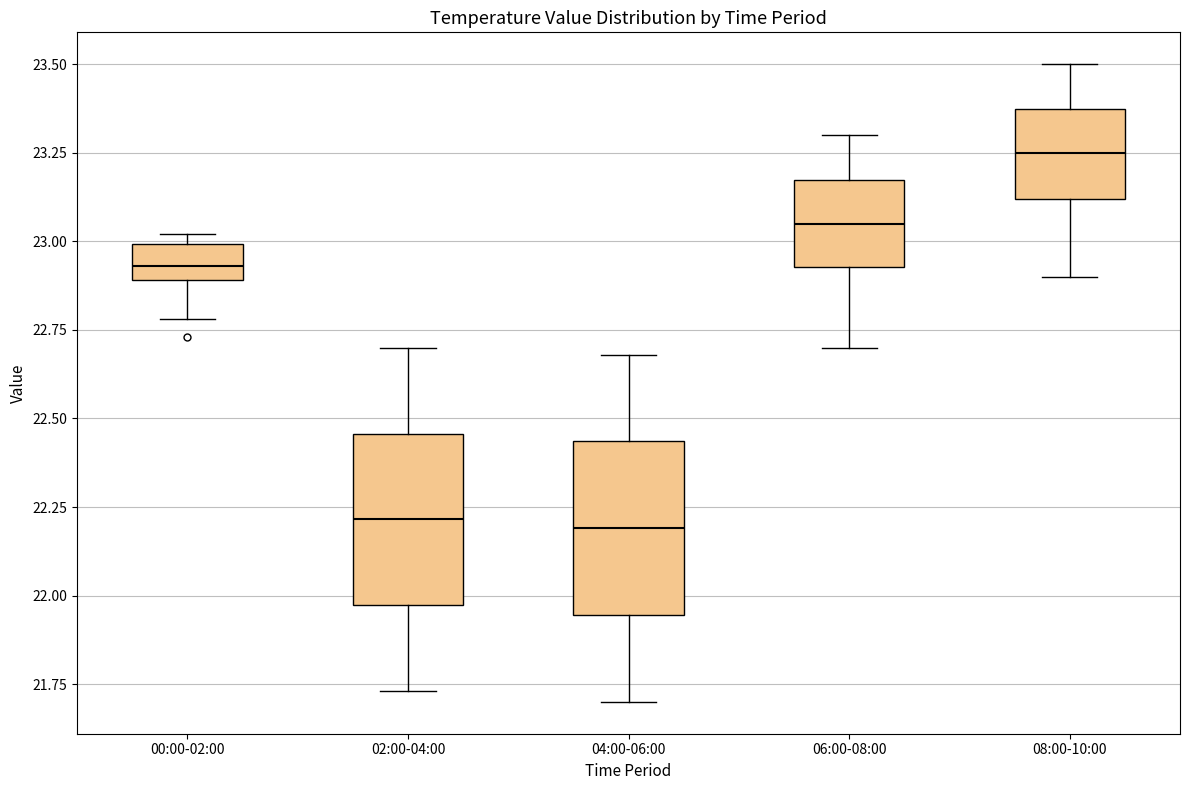

Where does the median line of the box for 04:00-06:00 sit on the y-axis? The values are not printed on the chart, so give them approximately, as read against the axis.

22.20